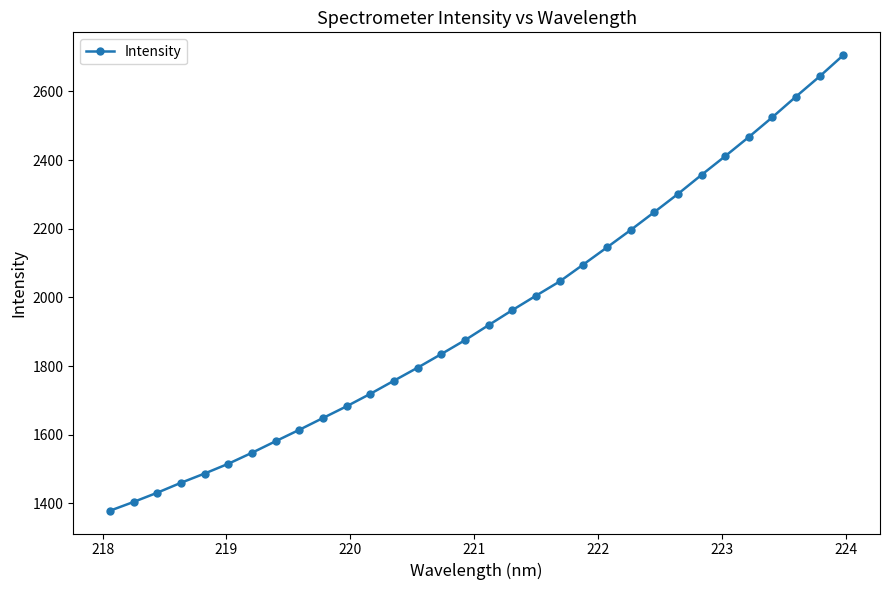

Does the chart display data point markers on the line(s)?

Yes